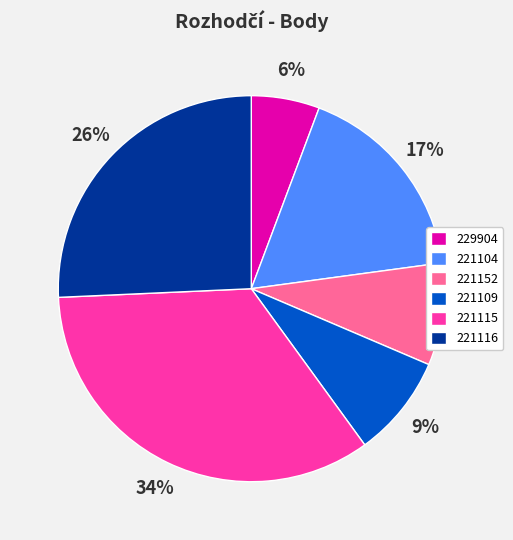

To the nearest percent, what percentage of the pie is 221104?

17%